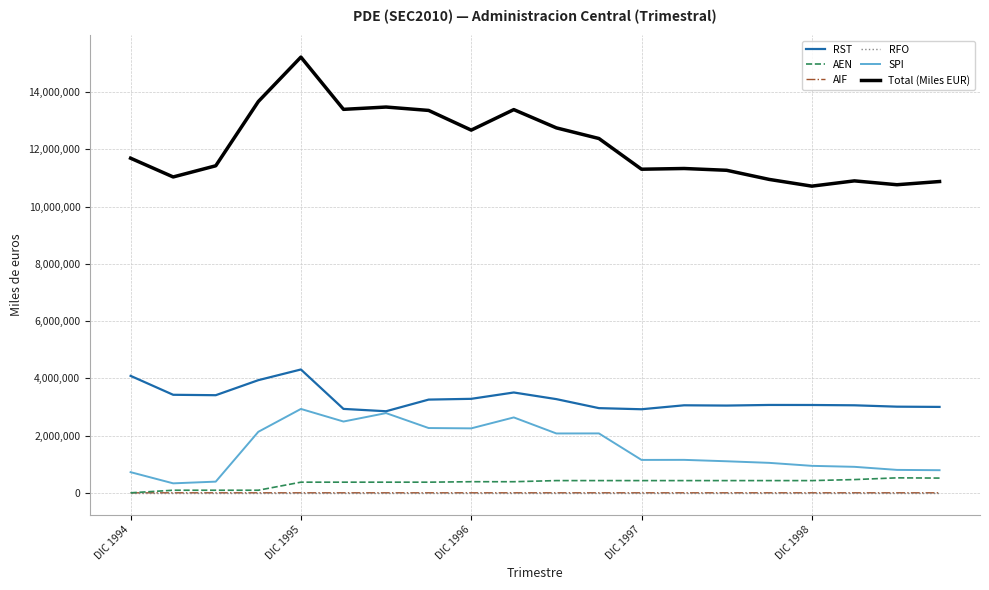

What is the maximum value shown in the chart?

15226547